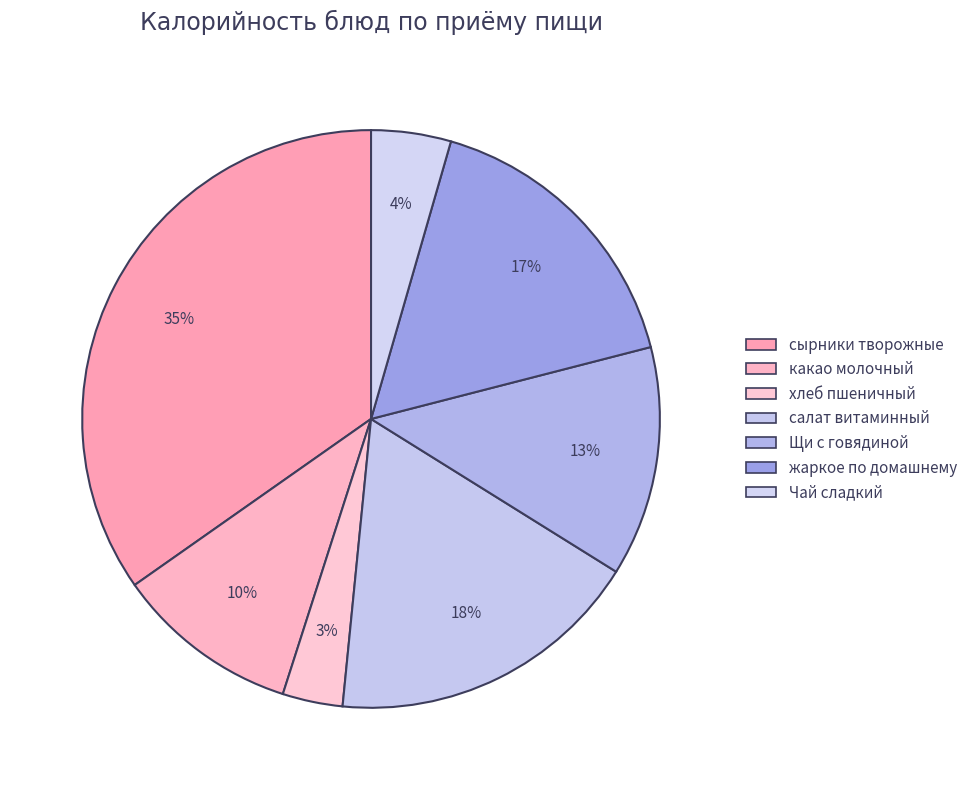

Does Чай сладкий account for over 50% of the chart?

No